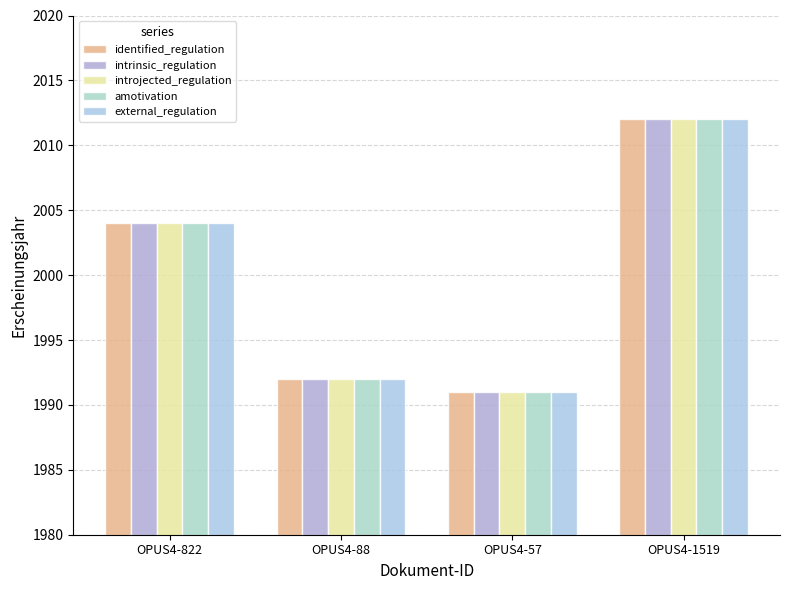

At OPUS4-1519, list the series in order from smallest to largest.

identified_regulation, intrinsic_regulation, introjected_regulation, amotivation, external_regulation